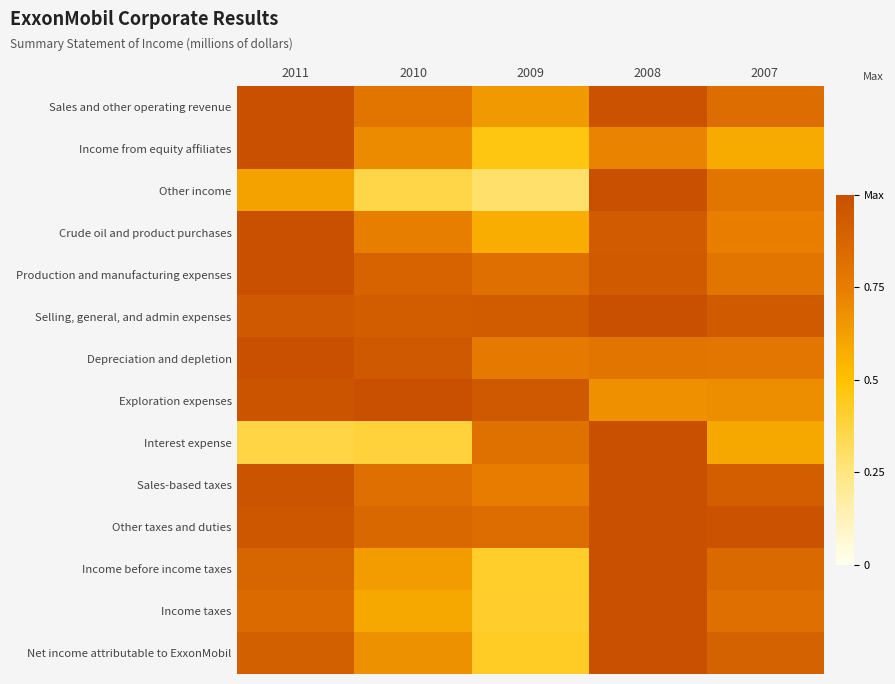

Reading left to right, list all the values displayed in this chart.

Sales and other operating revenue: 2011=1.0	2010=0.8	2009=0.6	2008=1.0	2007=0.8
Income from equity affiliates: 2011=1.0	2010=0.7	2009=0.5	2008=0.7	2007=0.6
Other income: 2011=0.6	2010=0.4	2009=0.3	2008=1.0	2007=0.8
Crude oil and product purchases: 2011=1.0	2010=0.7	2009=0.6	2008=0.9	2007=0.7
Production and manufacturing expenses: 2011=1.0	2010=0.9	2009=0.8	2008=0.9	2007=0.8
Selling, general, and admin expenses: 2011=0.9	2010=0.9	2009=0.9	2008=1.0	2007=0.9
Depreciation and depletion: 2011=1.0	2010=0.9	2009=0.8	2008=0.8	2007=0.8
Exploration expenses: 2011=1.0	2010=1.0	2009=0.9	2008=0.7	2007=0.7
Interest expense: 2011=0.4	2010=0.4	2009=0.8	2008=1.0	2007=0.6
Sales-based taxes: 2011=1.0	2010=0.8	2009=0.8	2008=1.0	2007=0.9
Other taxes and duties: 2011=1.0	2010=0.9	2009=0.8	2008=1.0	2007=1.0
Income before income taxes: 2011=0.9	2010=0.6	2009=0.4	2008=1.0	2007=0.9
Income taxes: 2011=0.9	2010=0.6	2009=0.4	2008=1.0	2007=0.8
Net income attributable to ExxonMobil: 2011=0.9	2010=0.7	2009=0.4	2008=1.0	2007=0.9